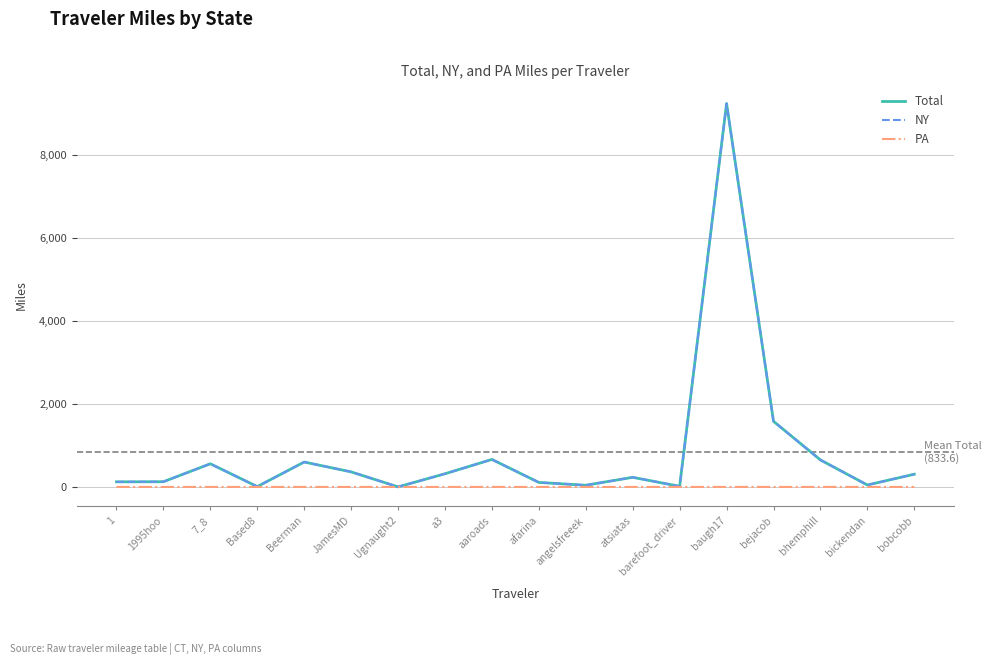

What is the highest value of the NY series?

9251.3